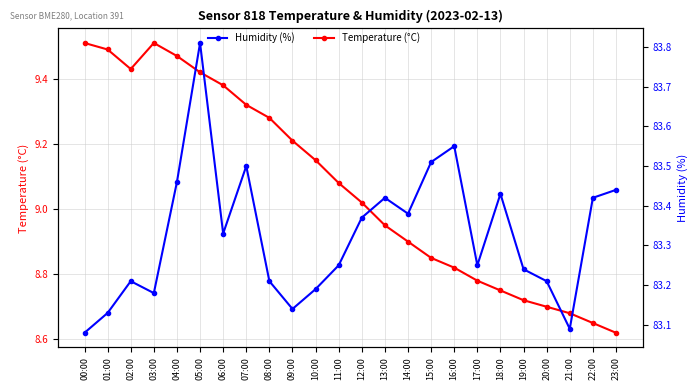

Is this an area chart (filled region under the line)?

No